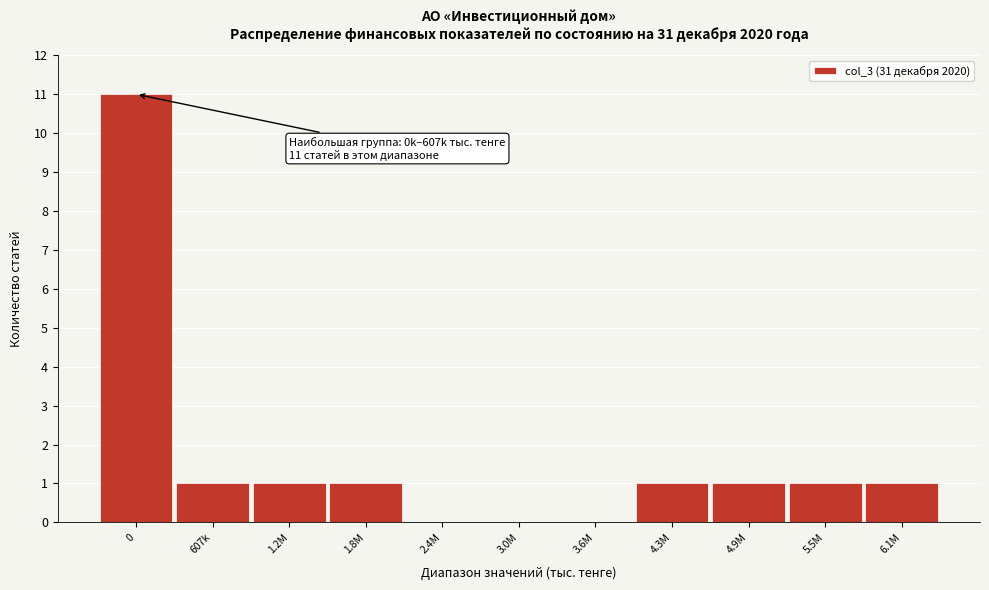

Reading left to right, what are all the values shown in this chart?

0=11	607k=1	1.2M=1	1.8M=1	2.4M=0	3.0M=0	3.6M=0	4.3M=1	4.9M=1	5.5M=1	6.1M=1